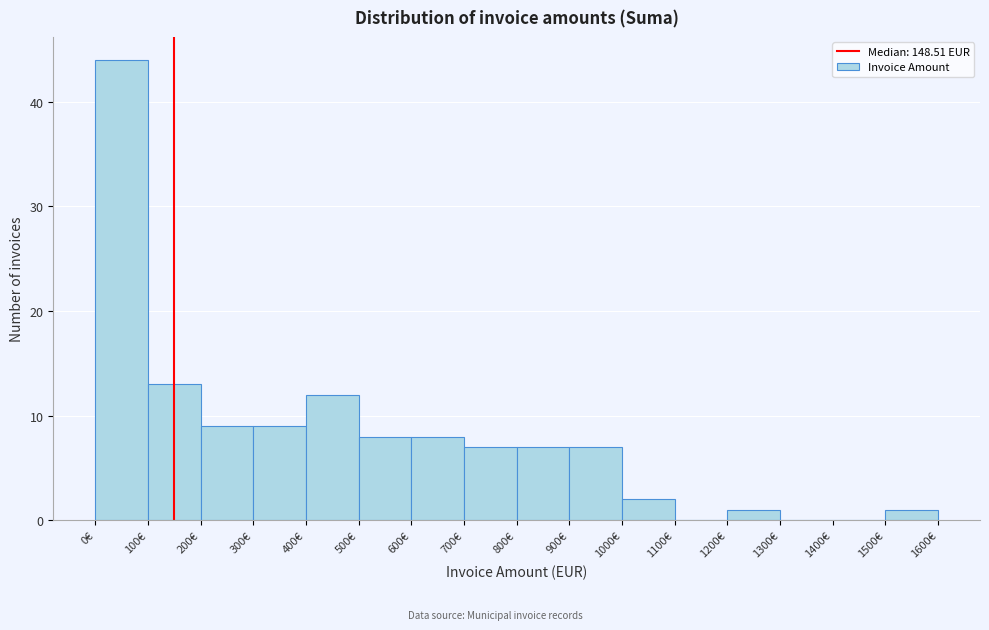

What is the height of the bar covering 300 to 400 on the x-axis? The values are not printed on the chart, so give them approximately, as read against the axis.

9